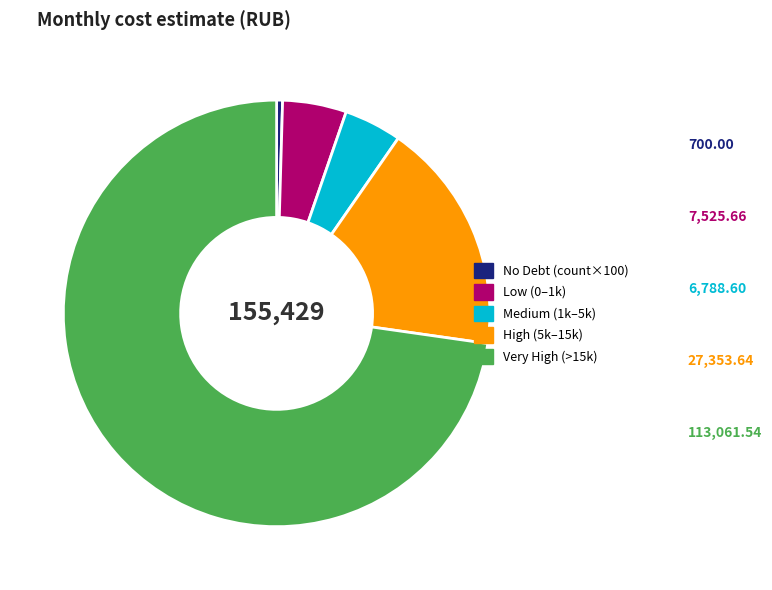

Does any single category account for the majority?

Yes